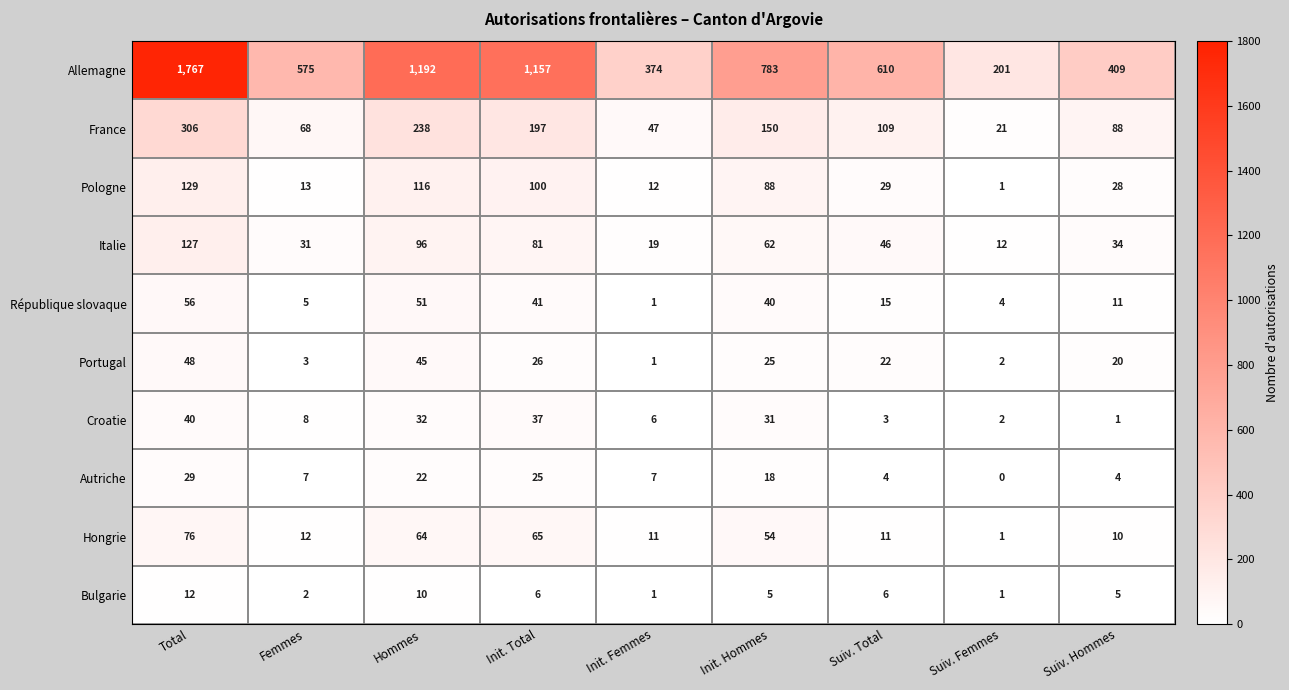

What is the difference between the second highest and second lowest values in the Autriche series?

21